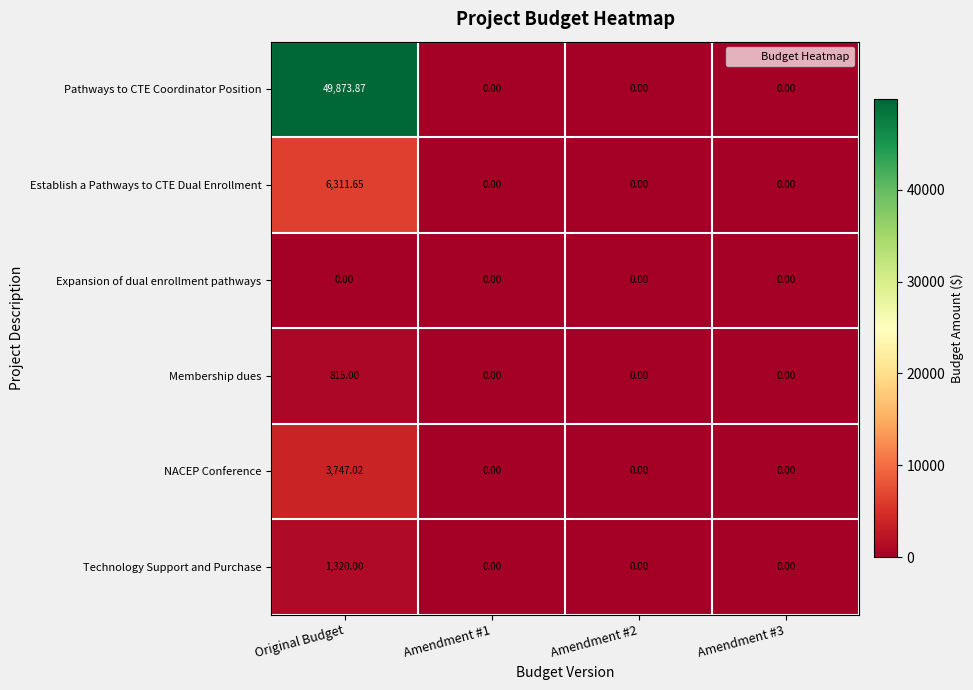

List the series in order of their peak value, lowest first.

Expansion of dual enrollment pathways, Membership dues, Technology Support and Purchase, NACEP Conference, Establish a Pathways to CTE Dual Enrollment, Pathways to CTE Coordinator Position